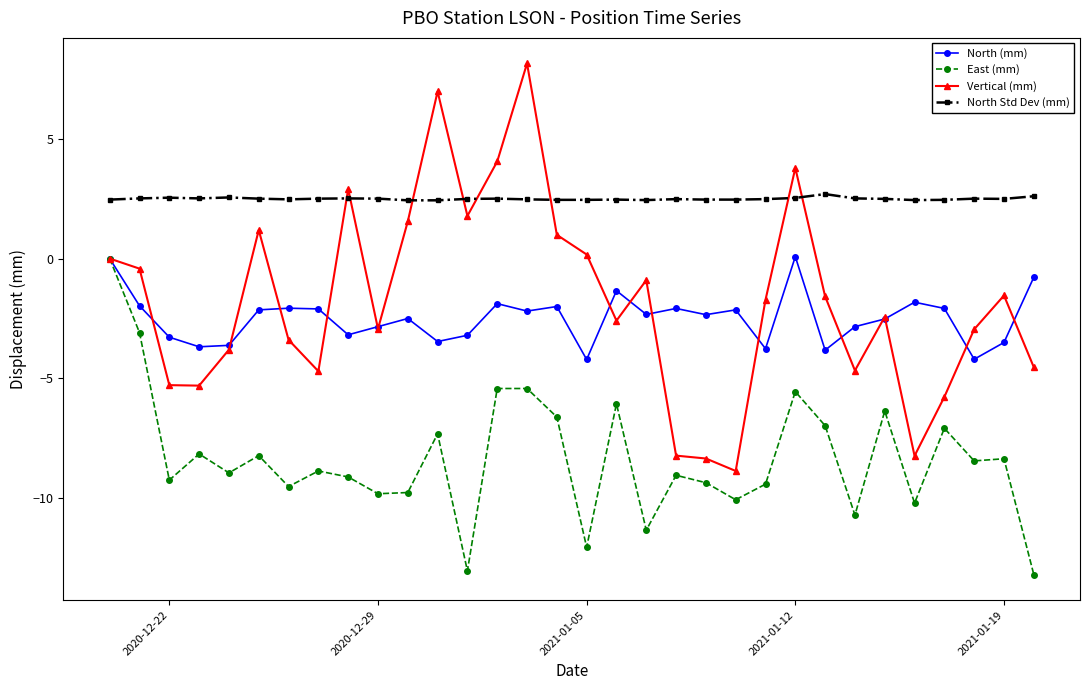

True or false: Vertical (mm) has more than 2 points higher than both neighbors.

True